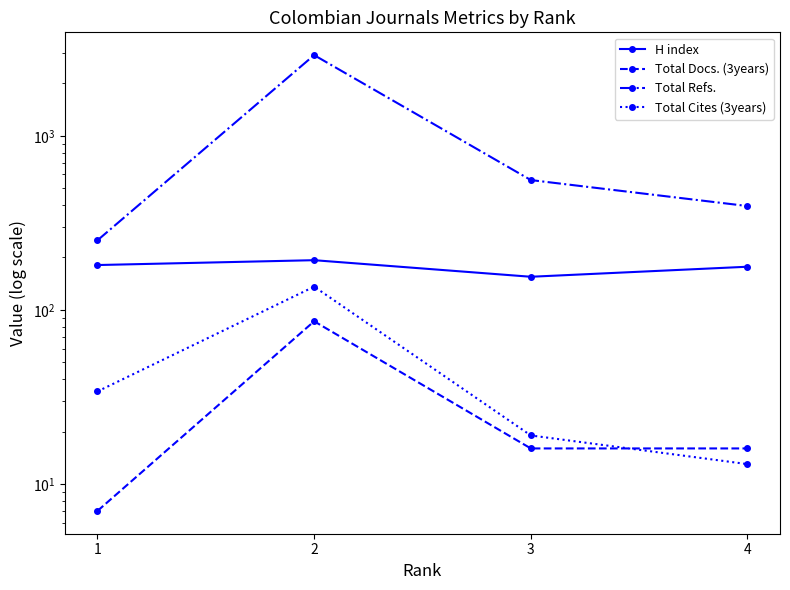

What is the greatest value displayed?

2908